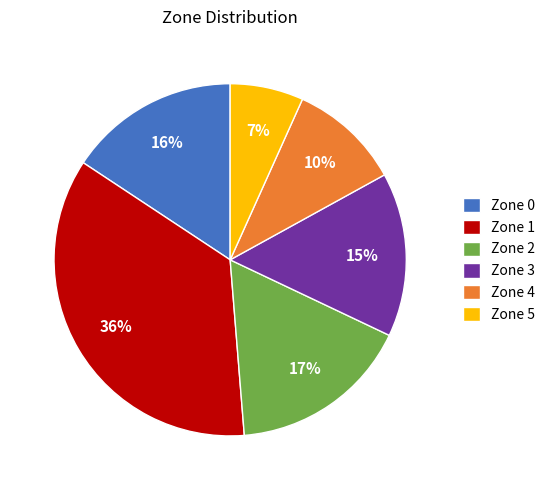

Count the number of slices in the pie.

6